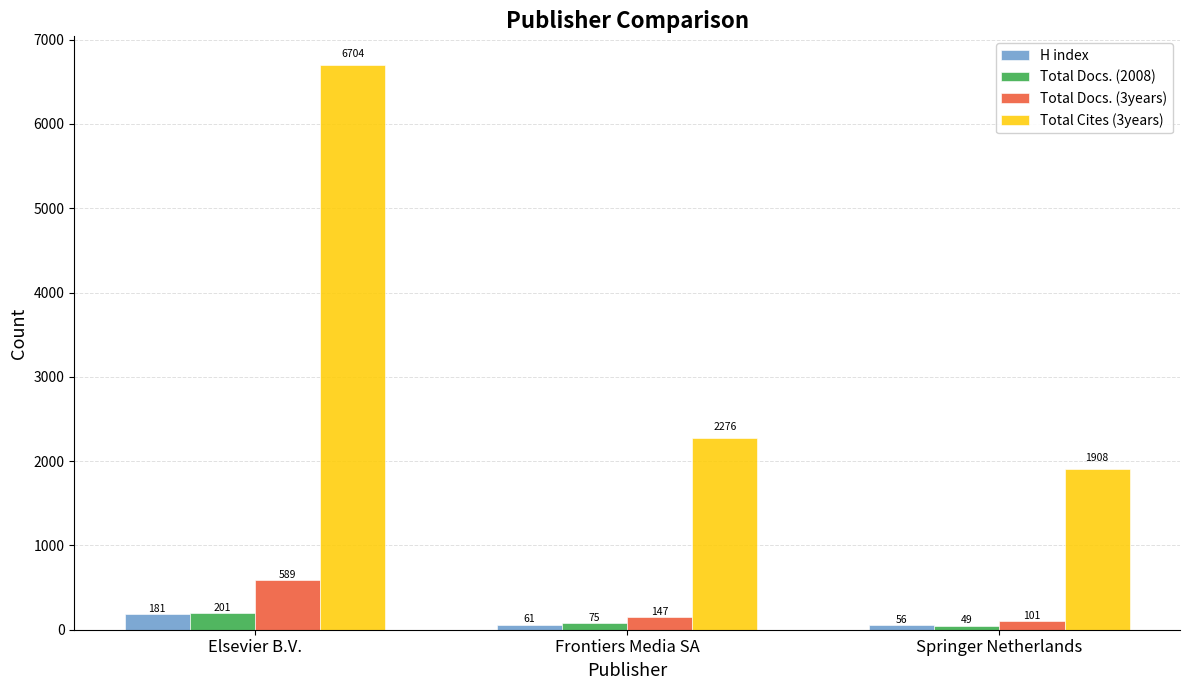

Reading left to right, list all the values displayed in this chart.

H index: Elsevier B.V.=181	Frontiers Media SA=61	Springer Netherlands=56
Total Docs. (2008): Elsevier B.V.=201	Frontiers Media SA=75	Springer Netherlands=49
Total Docs. (3years): Elsevier B.V.=589	Frontiers Media SA=147	Springer Netherlands=101
Total Cites (3years): Elsevier B.V.=6704	Frontiers Media SA=2276	Springer Netherlands=1908